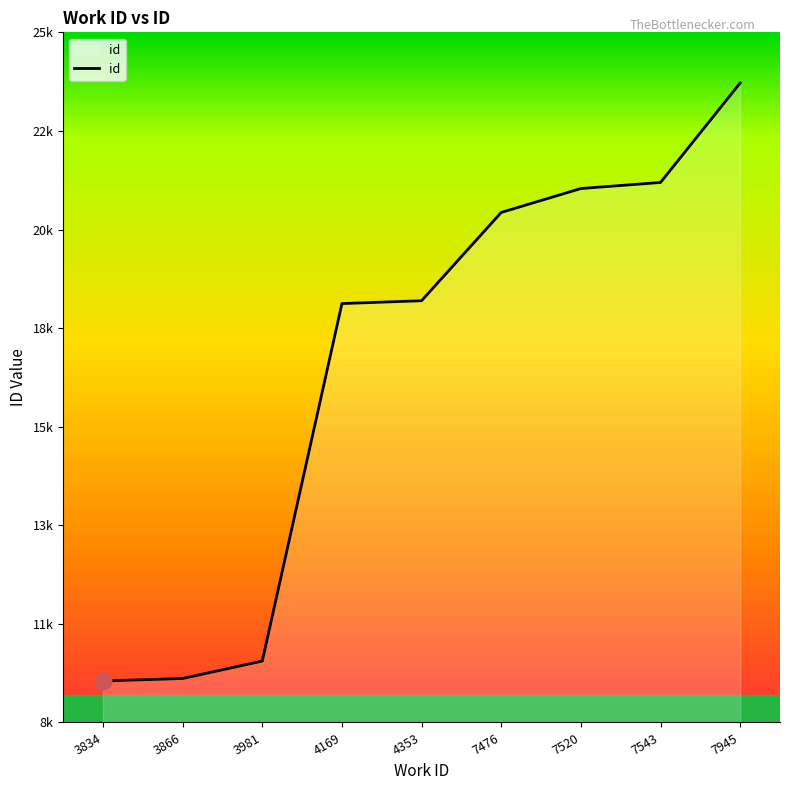

Does the chart display data point markers on the line(s)?

No